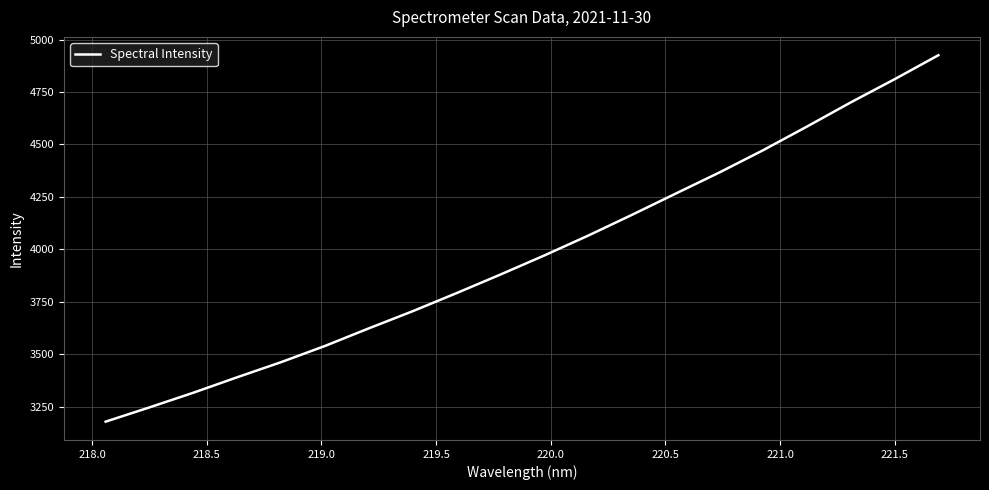

What is the maximum value shown in the chart?

4925.7